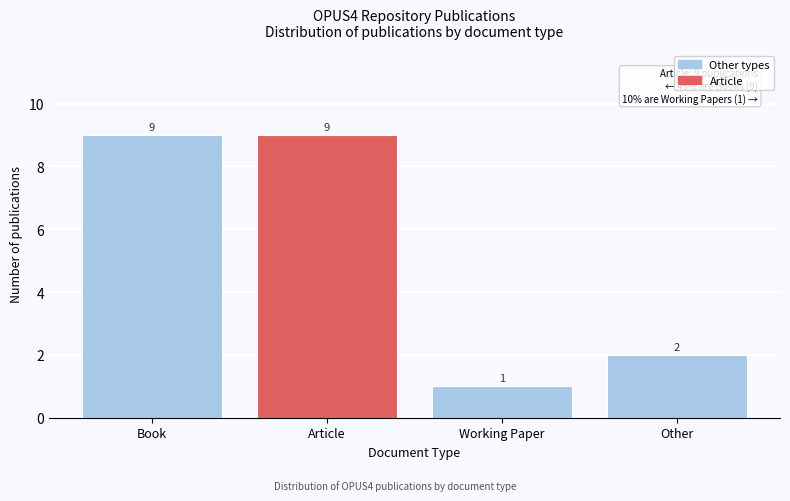

Reading left to right, transcribe all the data shown in this chart.

9	9	1	2